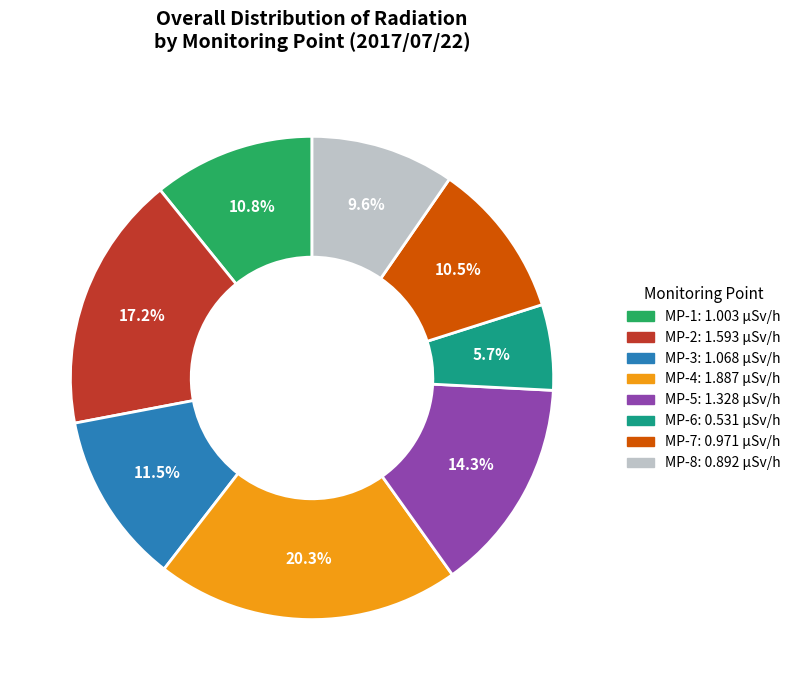

Is it true that MP-5 is 1% of the pie?

False